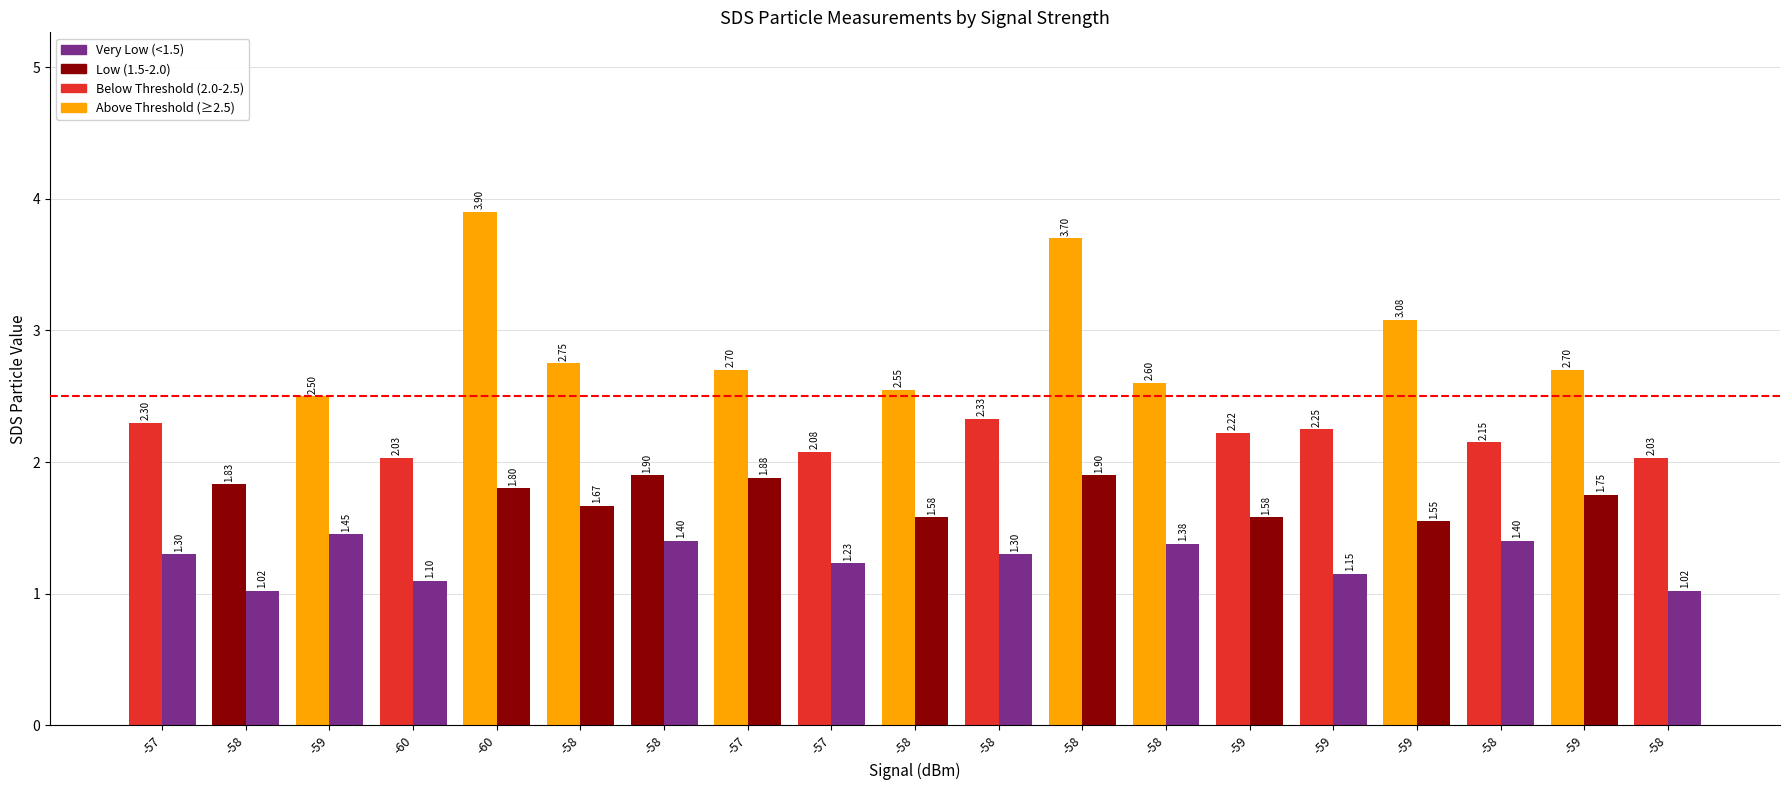

How many bars are there in total?

38